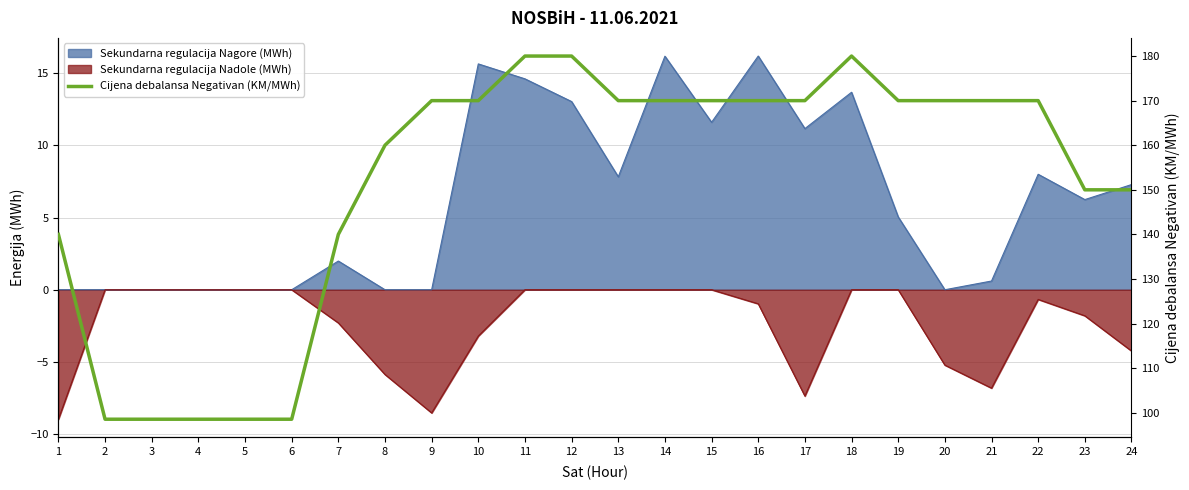

What is the change in value from 5 to 20?

+71.5